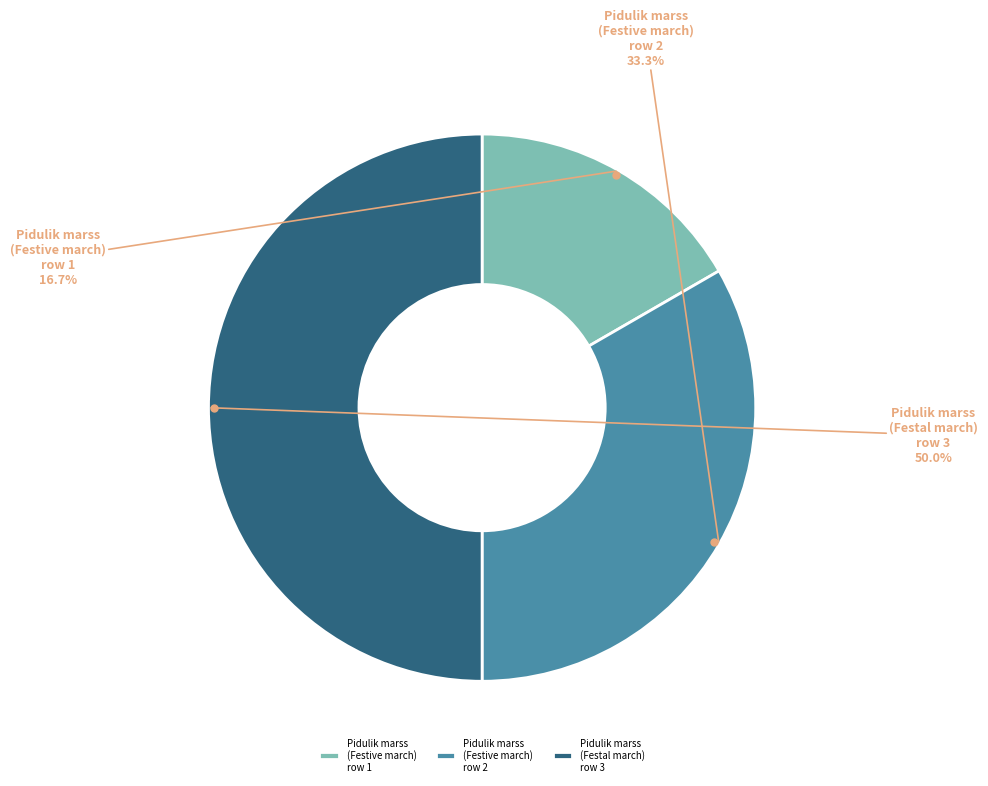

Rank the categories by value from lowest to highest.

Pidulik marss (Festive march) row 1, Pidulik marss (Festive march) row 2, Pidulik marss (Festal march) row 3